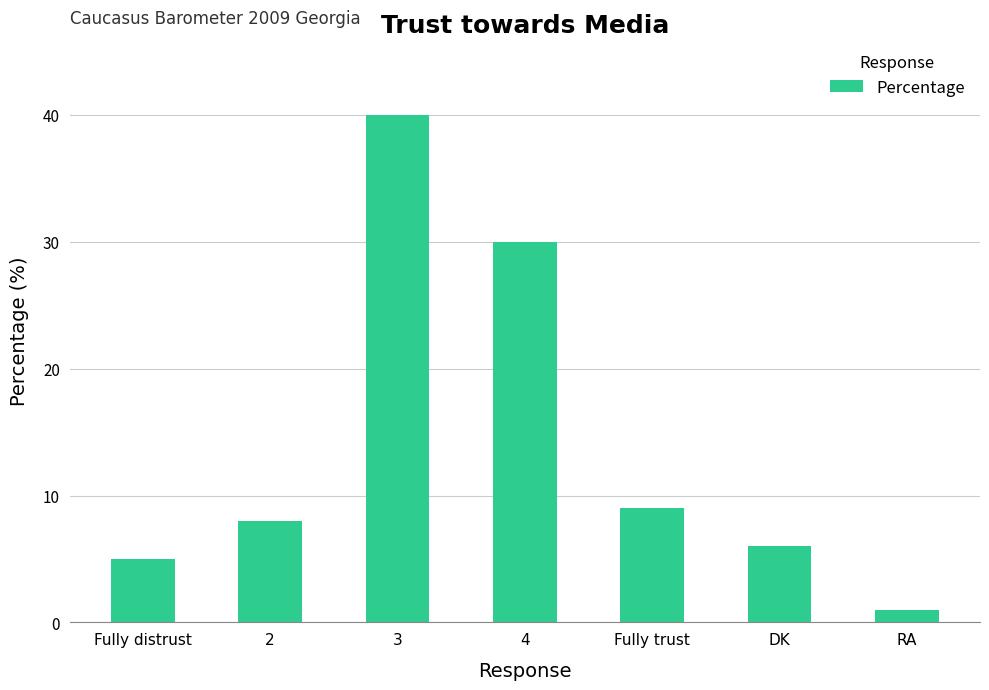

What is the ratio of the value at 4 to the value at RA?

30.0